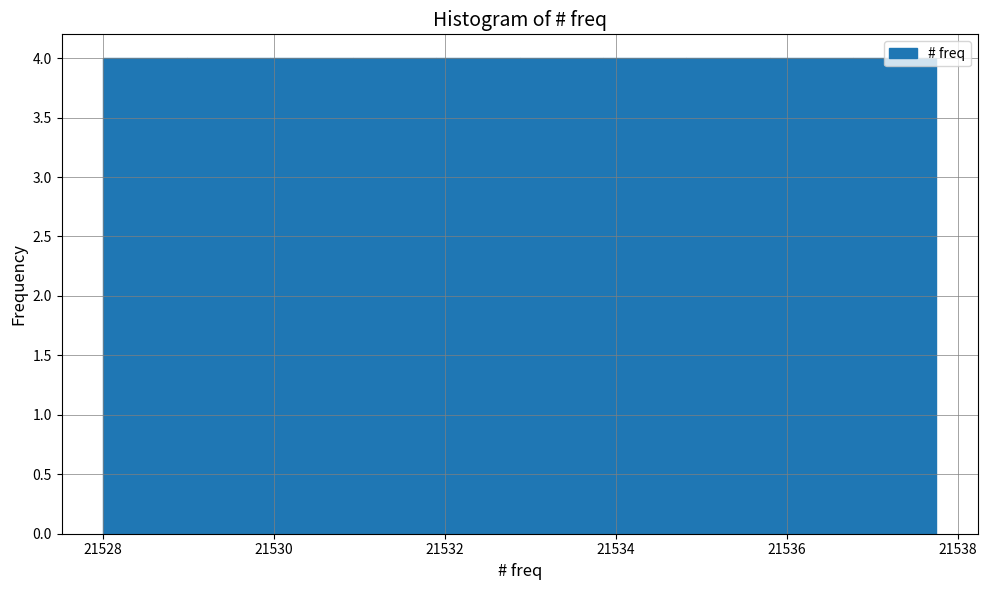

Reading left to right, list every bar in this chart as the range it spans on the x-axis followed by its height. Neither the bar edges nor the heights are printed on the chart, so give them approximately, as read against the axes.

21528.0 to 21529.0: 4
21529.0 to 21530.0: 4
21530.0 to 21531.0: 4
21531.0 to 21532.0: 4
21532.0 to 21532.8: 4
21532.8 to 21533.8: 4
21533.8 to 21534.8: 4
21534.8 to 21535.8: 4
21535.8 to 21536.8: 4
21536.8 to 21537.8: 4